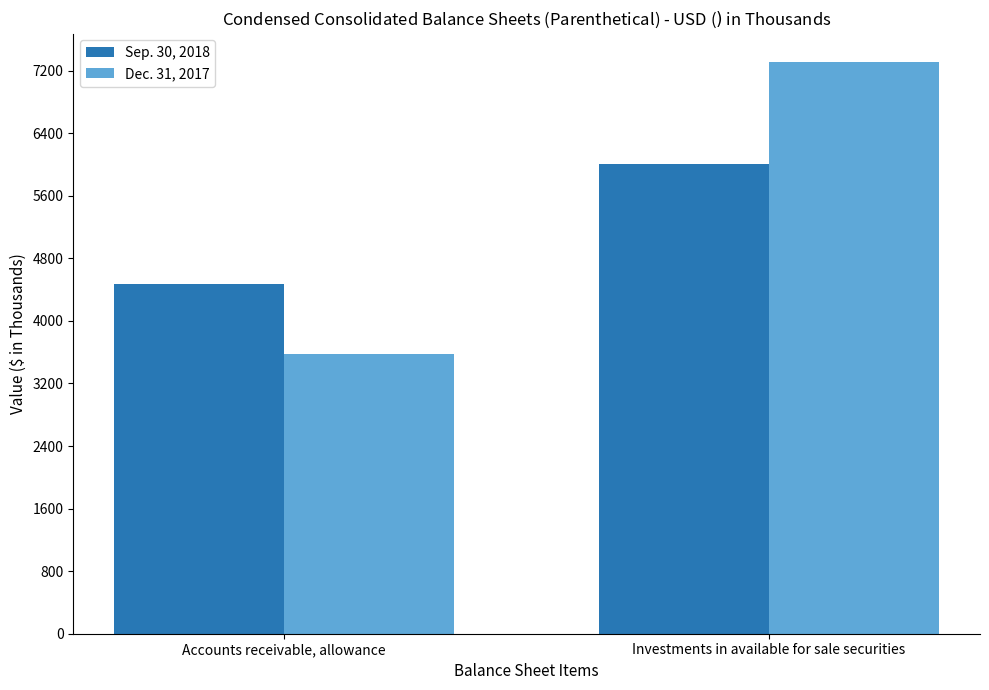

What is the difference between the maximum and minimum values in the Dec. 31, 2017 series?

3738